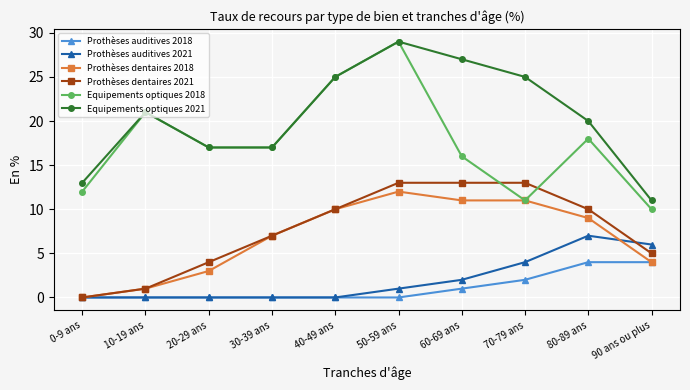

What is the spread (max minus min) of values at 20-29 ans?

17